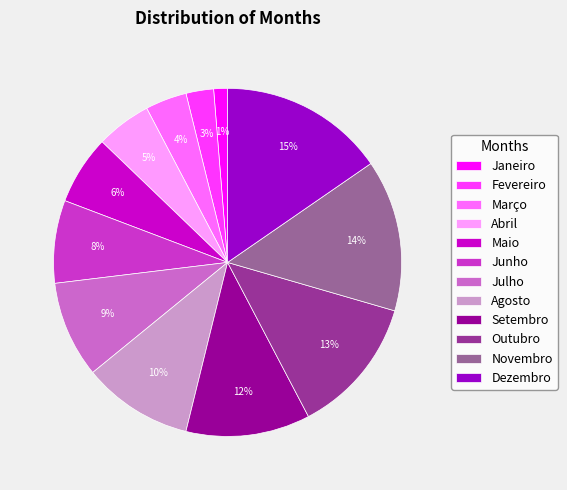

What is the smallest slice in the pie chart?

Janeiro